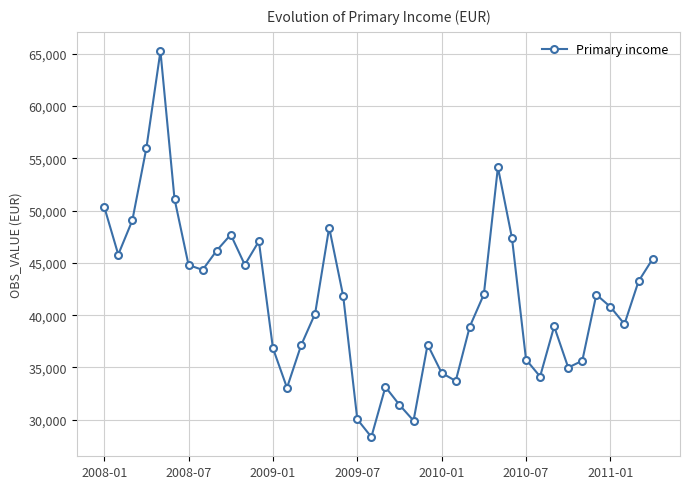

What is the value of the 11th point from the left?

44818.6